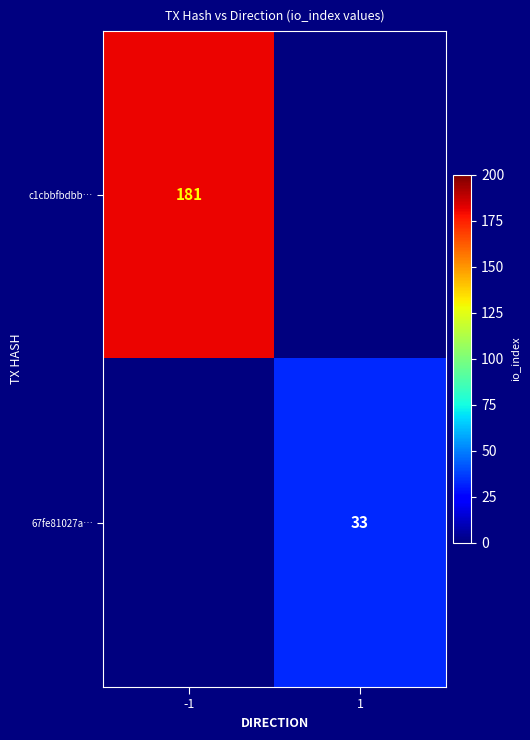

The c1cbbfbdbb… series shows 110 at -1. True or false?

False